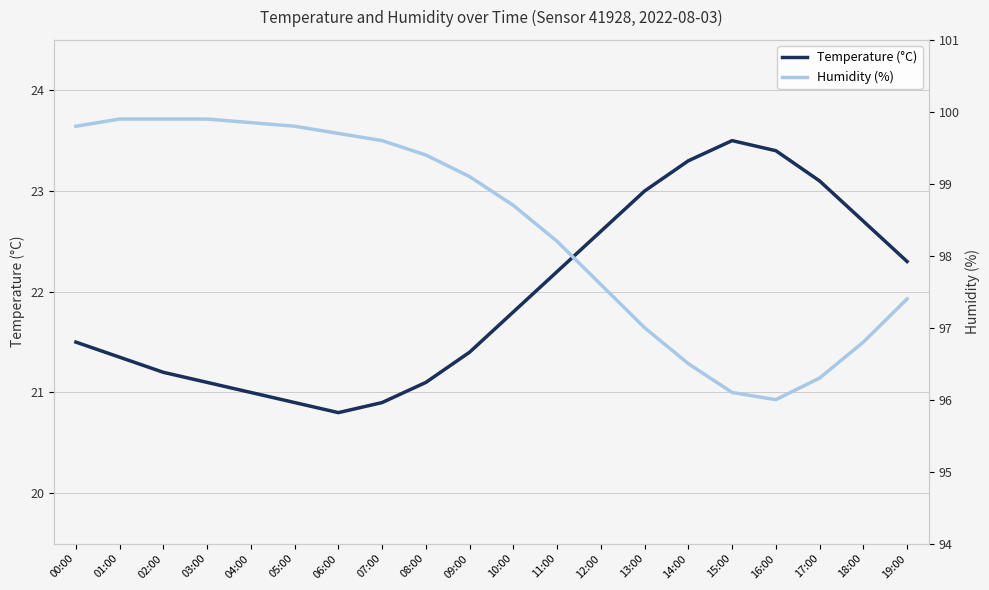

The value of Humidity (%) at 00:00 is 99.8. True or false?

True